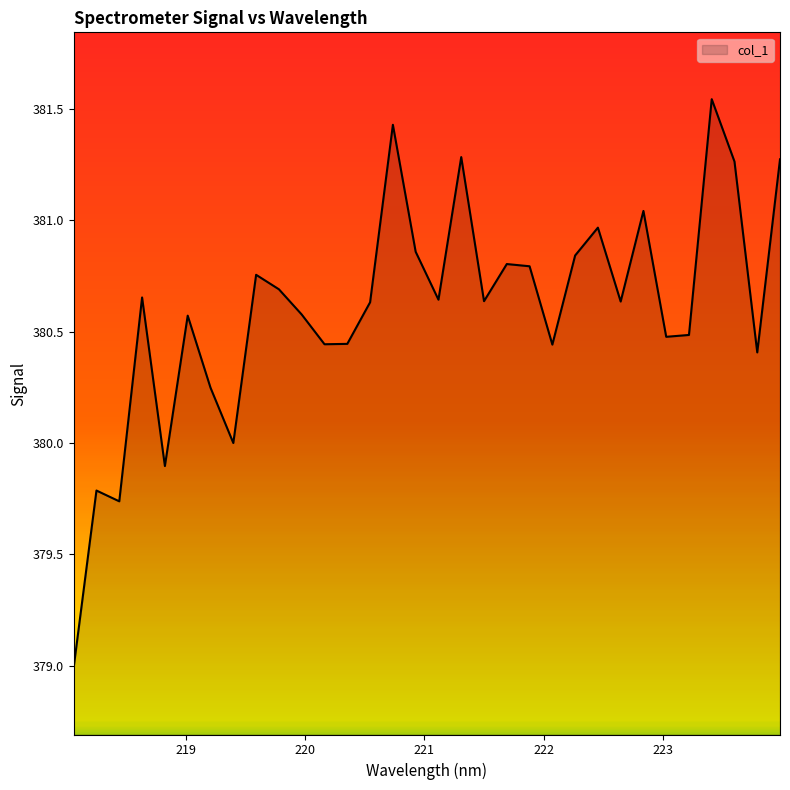

What is the smallest value displayed?

379.0